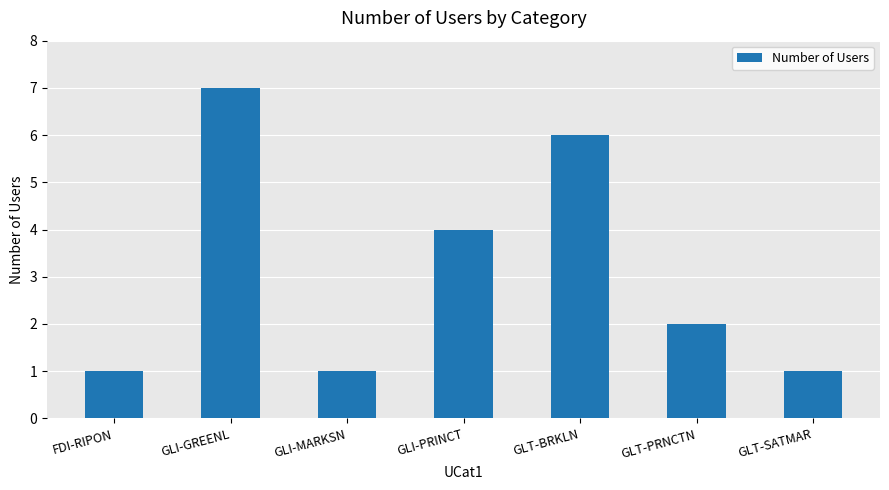

Reading right to left, transcribe all the data shown in this chart.

1	2	6	4	1	7	1